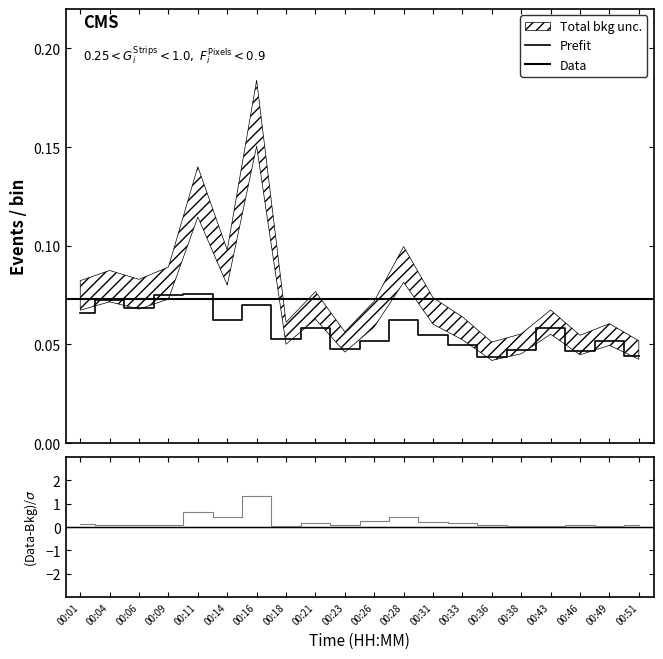

Is this an area chart (filled region under the line)?

No